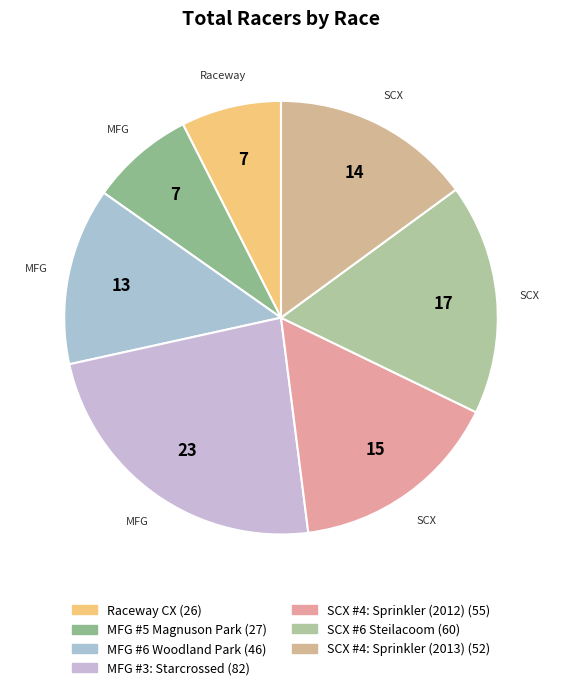

How many segments does this pie chart have?

7